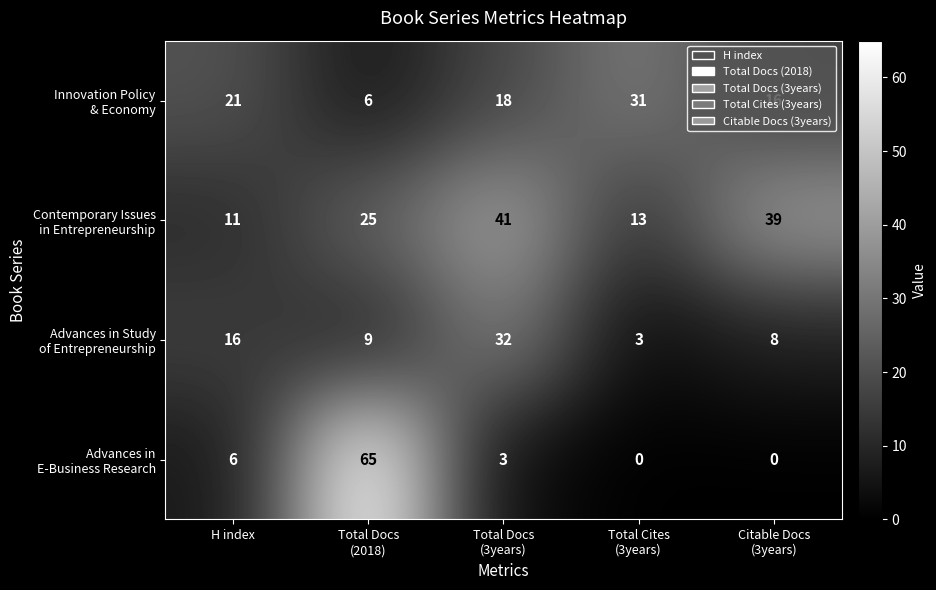

What is the greatest value displayed?

65